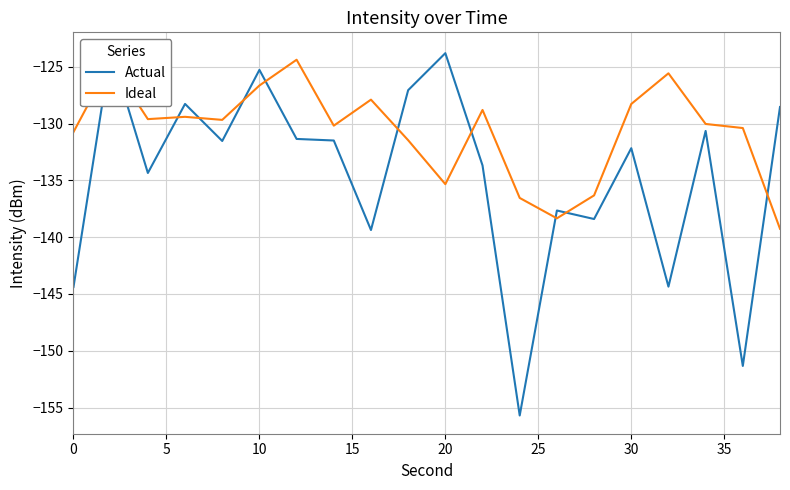

Is it true that Ideal equals -126.7 at 10?

True